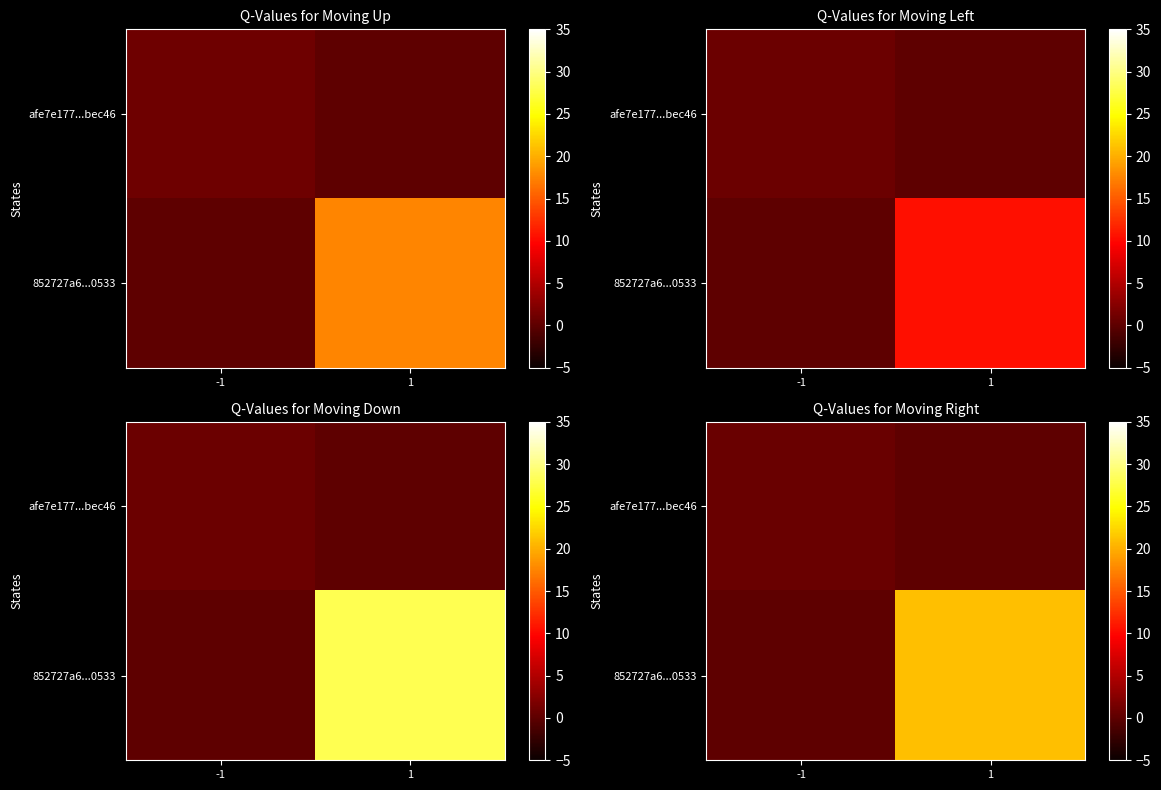

How many categories are shown in the chart?

2